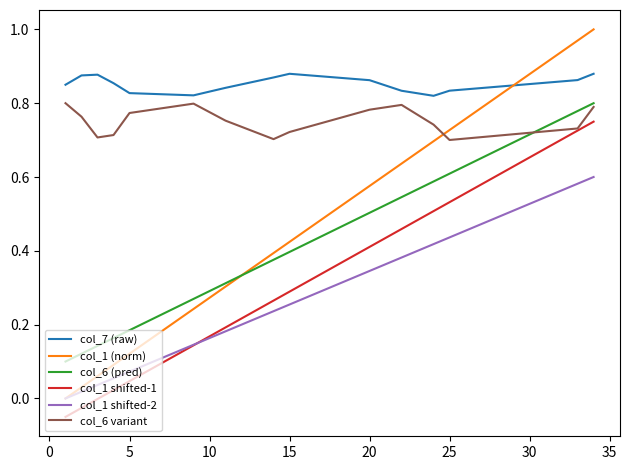

At how many categories does at least one series exceed 0?

15